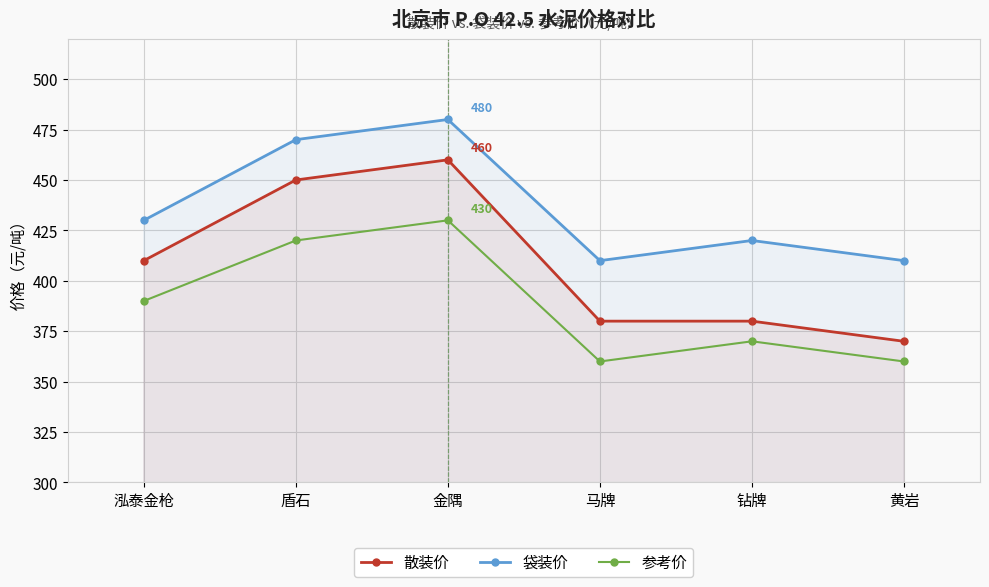

Reading right to left, transcribe all the data shown in this chart.

散装价: 黄岩=370	钻牌=380	马牌=380	金隅=460	盾石=450	泓泰金枪=410
袋装价: 黄岩=410	钻牌=420	马牌=410	金隅=480	盾石=470	泓泰金枪=430
参考价: 黄岩=360	钻牌=370	马牌=360	金隅=430	盾石=420	泓泰金枪=390